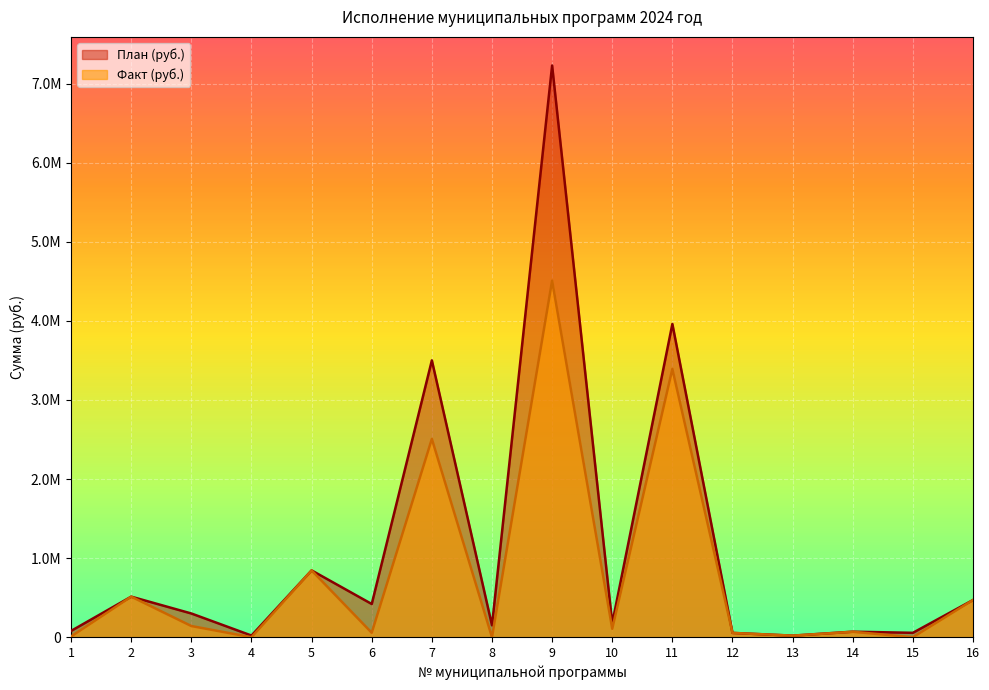

What is the approximate value of Факт (руб.) at 11?

3391342.7